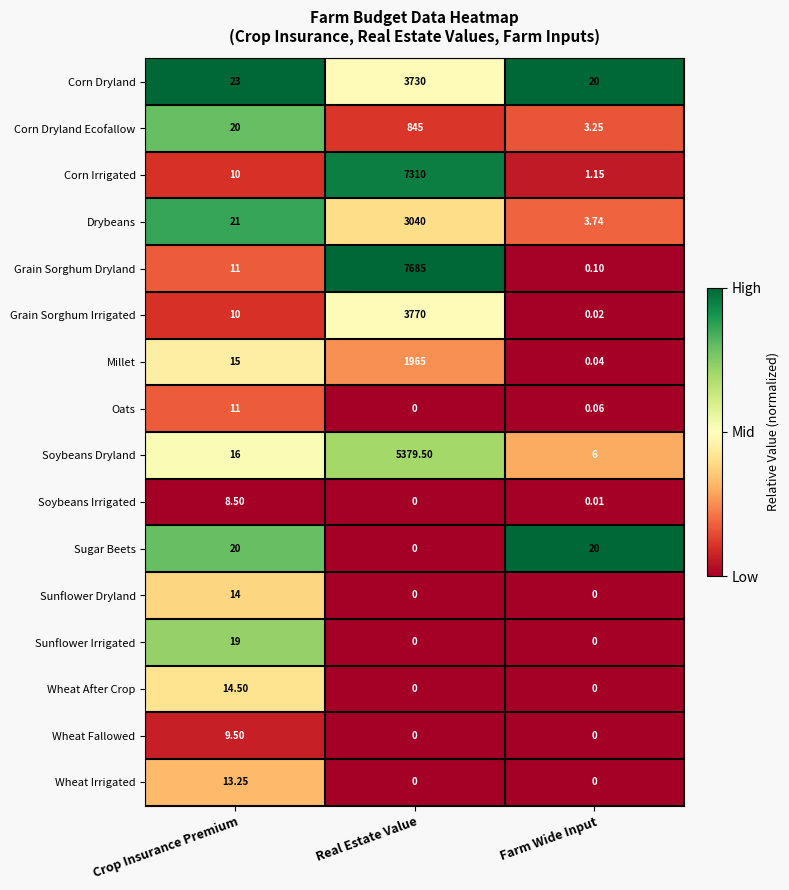

Which series has the largest range (max minus min)?

Grain Sorghum Dryland